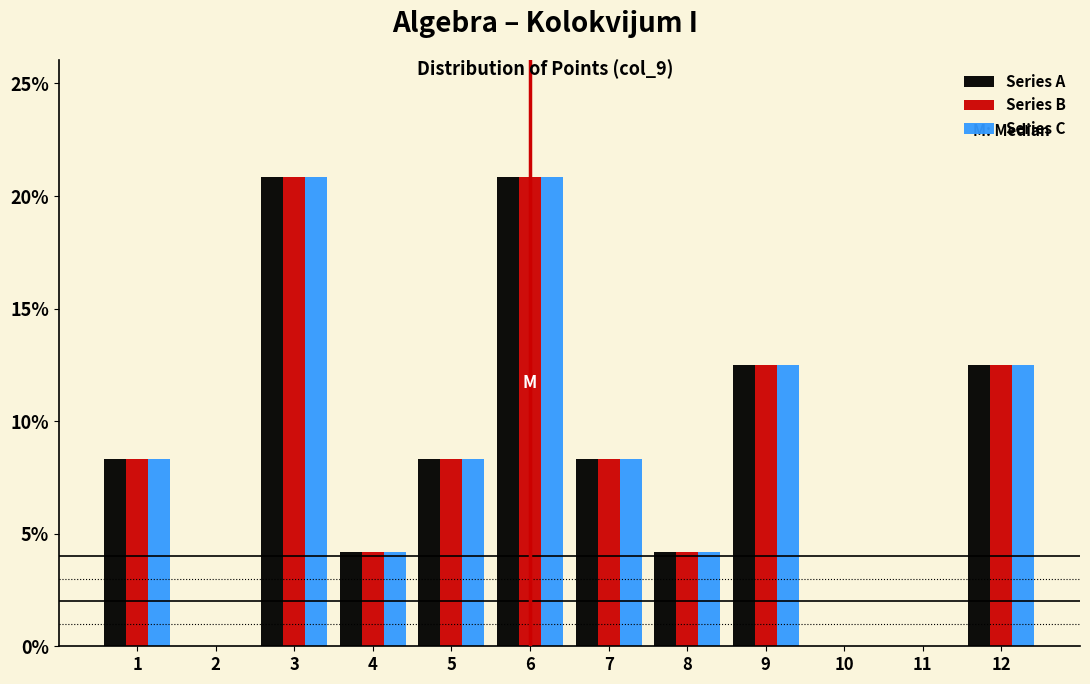

What is the height of the Series C bar covering 6.5 to 7.5 on the x-axis? The values are not printed on the chart, so give them approximately, as read against the axis.

8.5